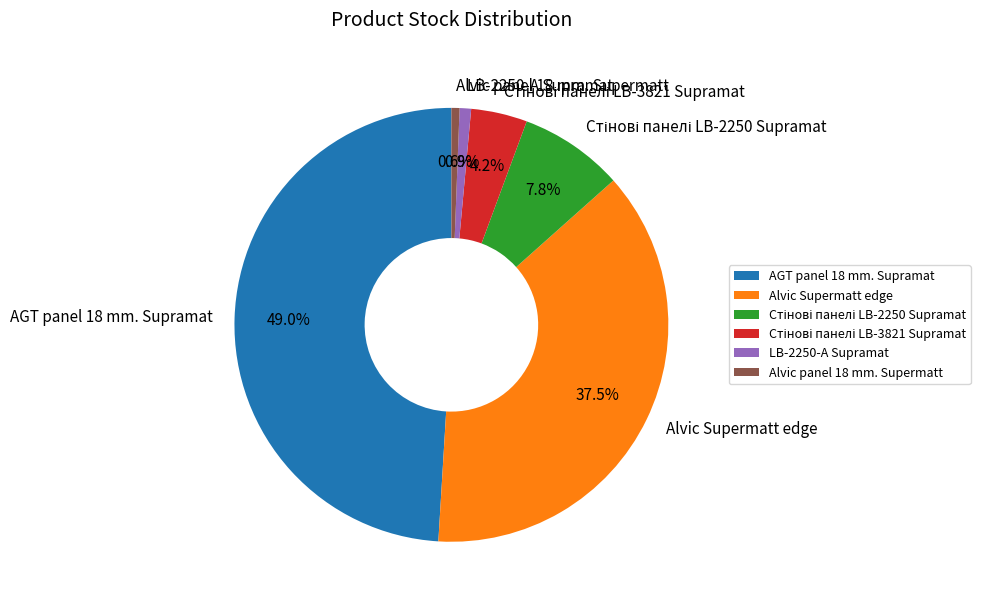

To the nearest percent, what is the difference between the largest and smallest slice percentages?

48%